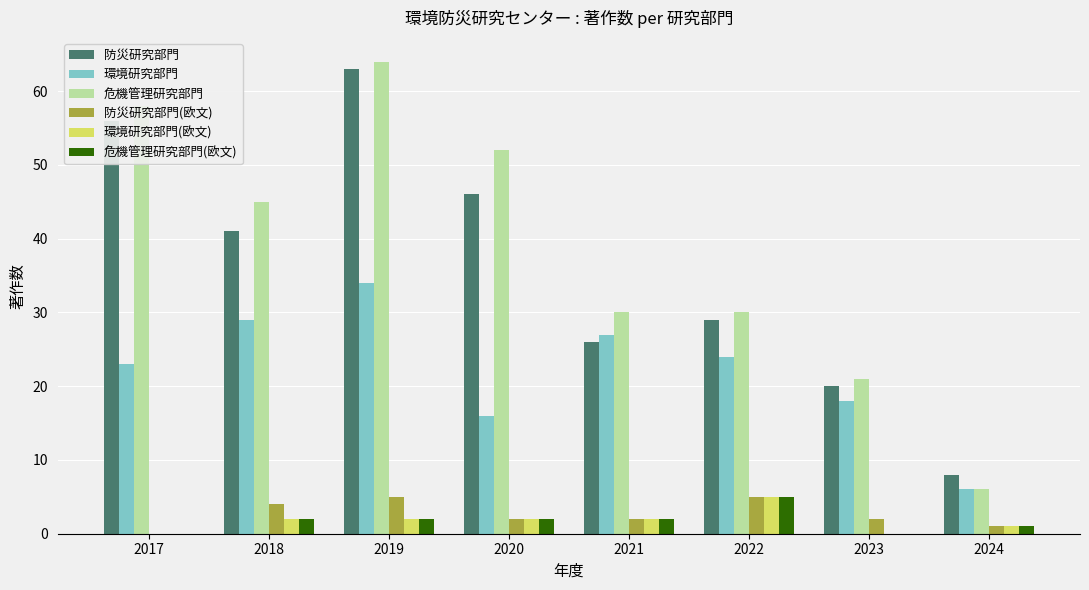

Which series changed the most between 2018 and 2024?

危機管理研究部門